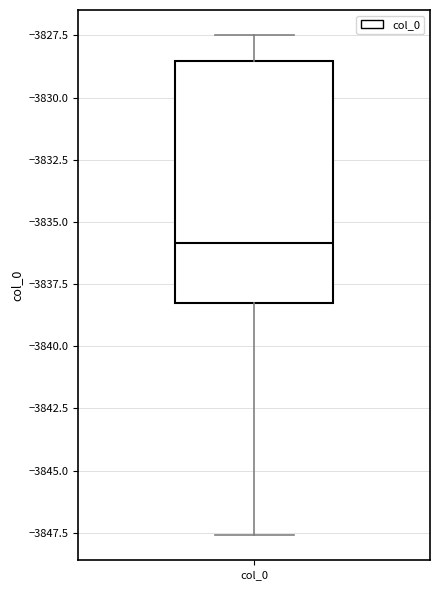

Read this box plot against the y-axis: the position of the median line, the range covered by the box, and the ends of both whiskers. The values are not printed on the chart, so give them approximately, as read against the axis.

median -3836.0, box -3838.5 to -3828.5, whiskers -3847.5 to -3827.5